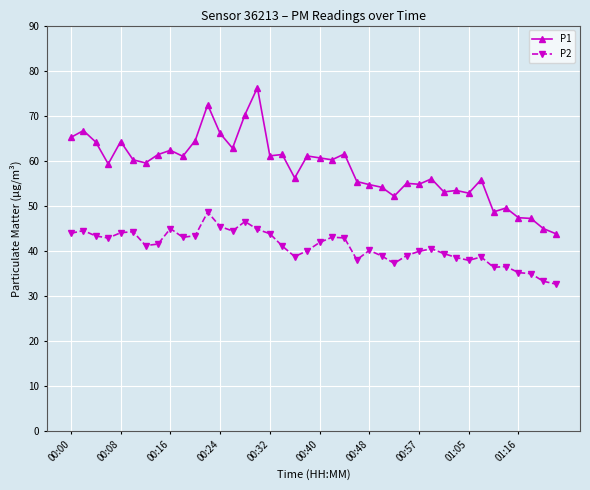

How many distinct data groups are displayed?

2